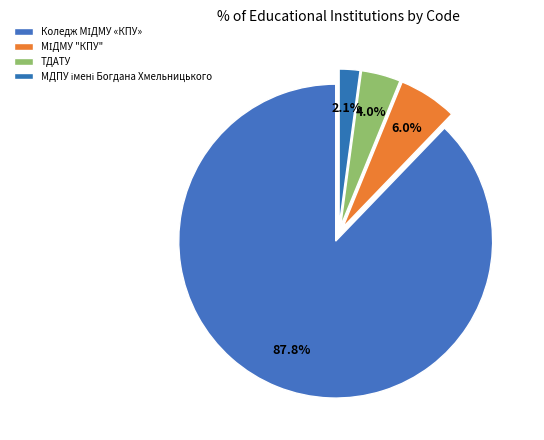

Which category accounts for the majority?

Коледж МІДМУ «КПУ»